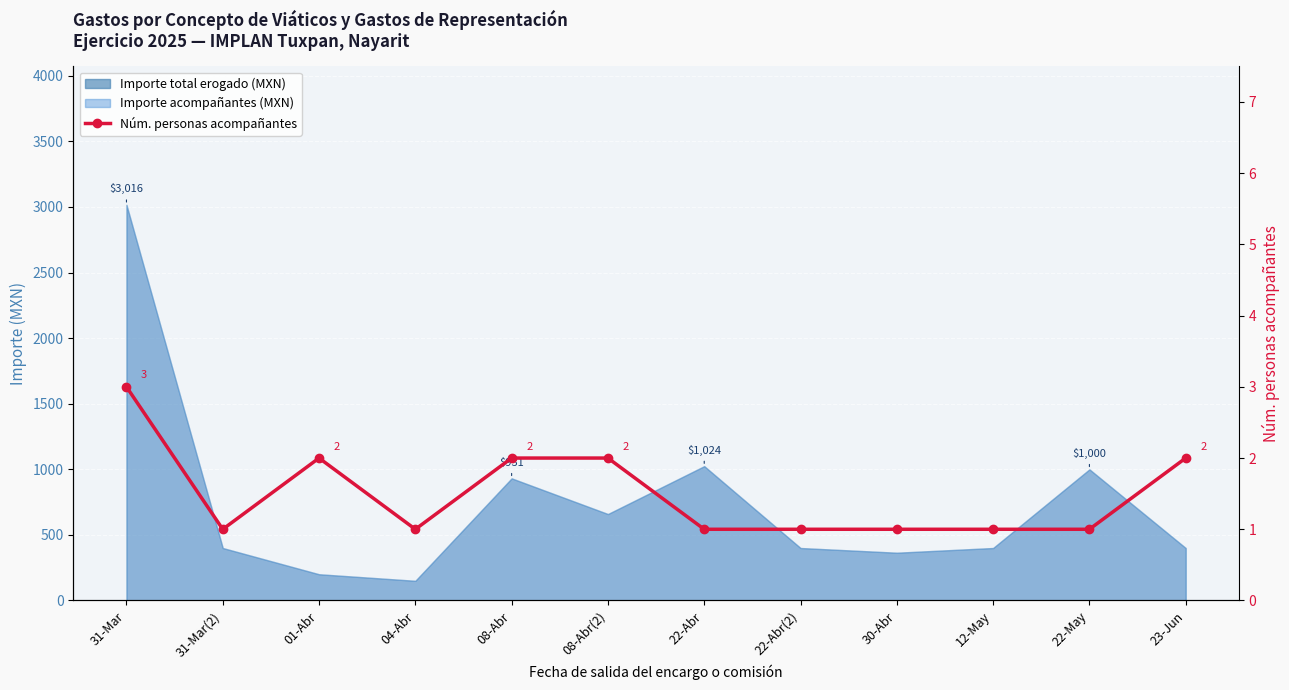

What is the label of the 10th point from the right?

01-Abr